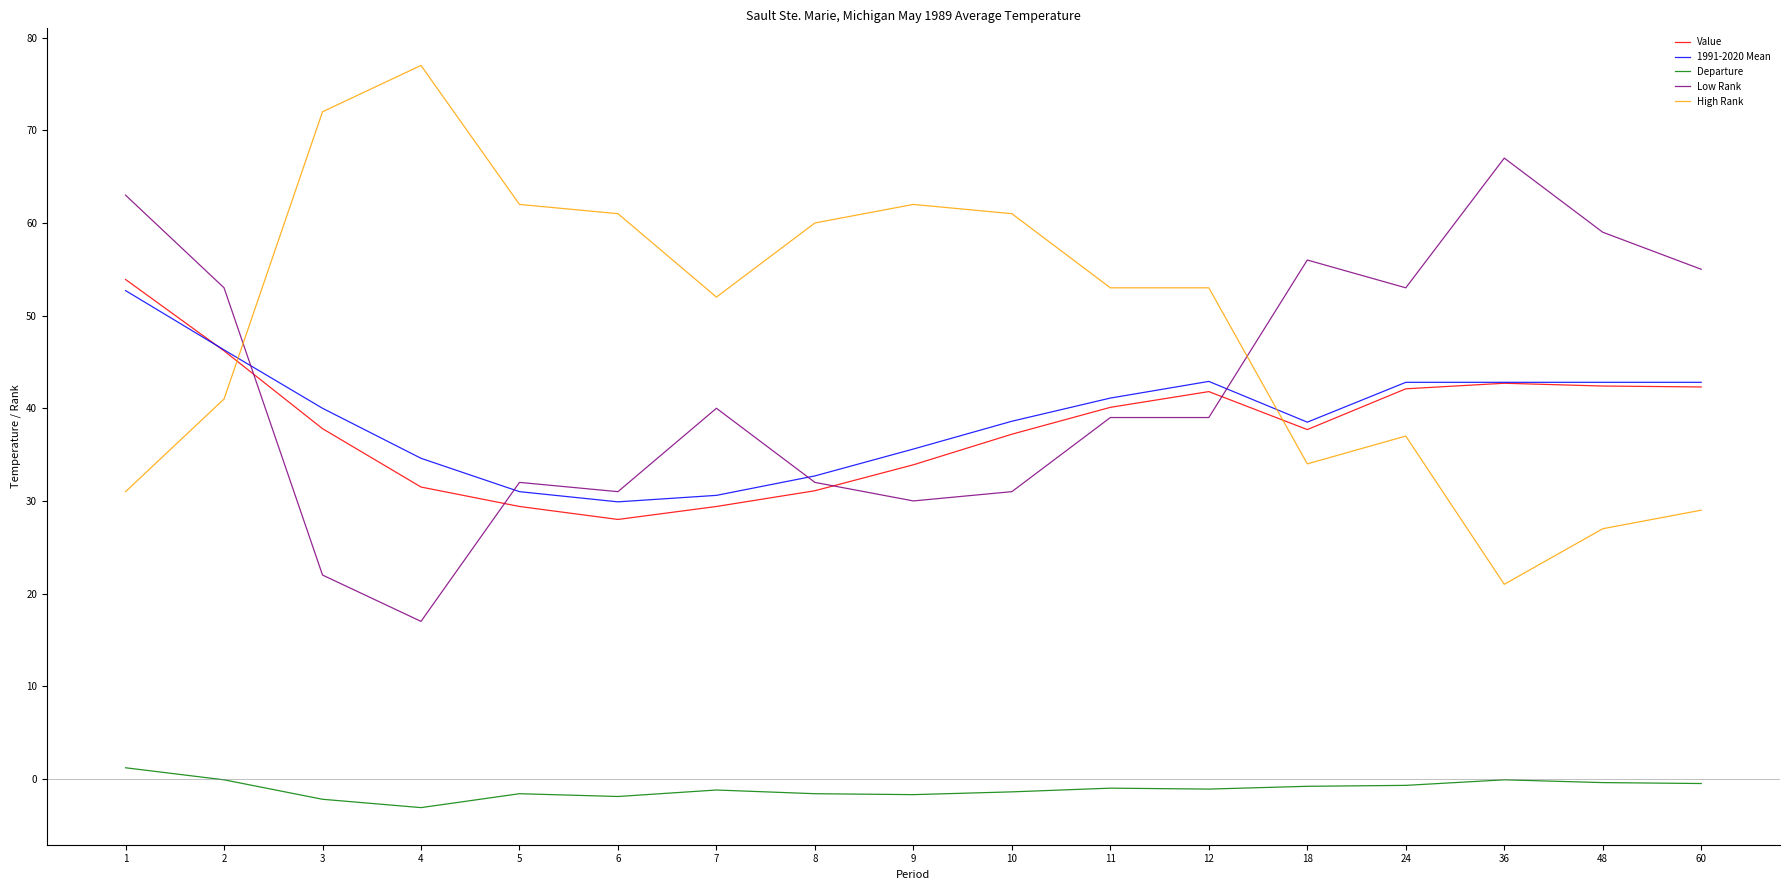

What are all the series names shown in the legend?

Value, 1991-2020 Mean, Departure, Low Rank, High Rank